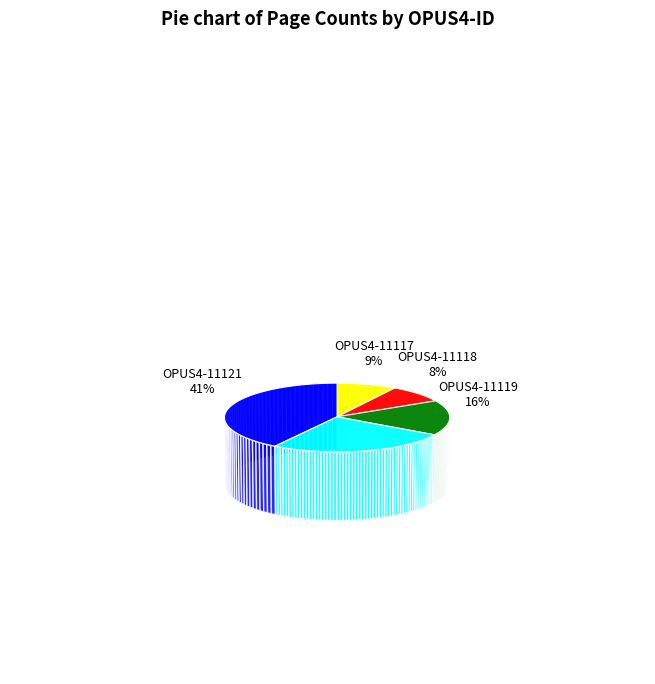

What is the smallest slice in the pie chart?

OPUS4-11118